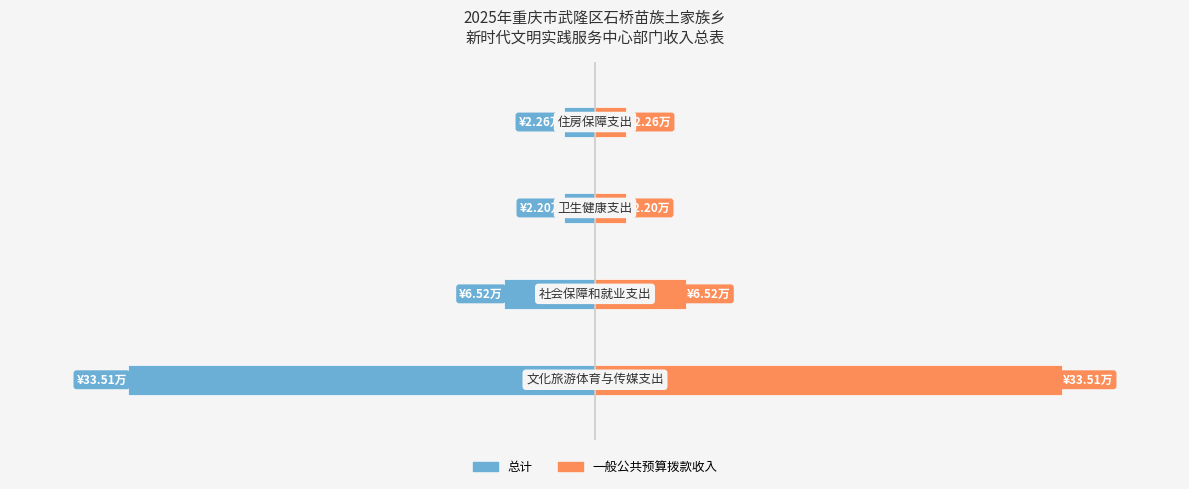

What is the sum of all 总计 values?

-44.5